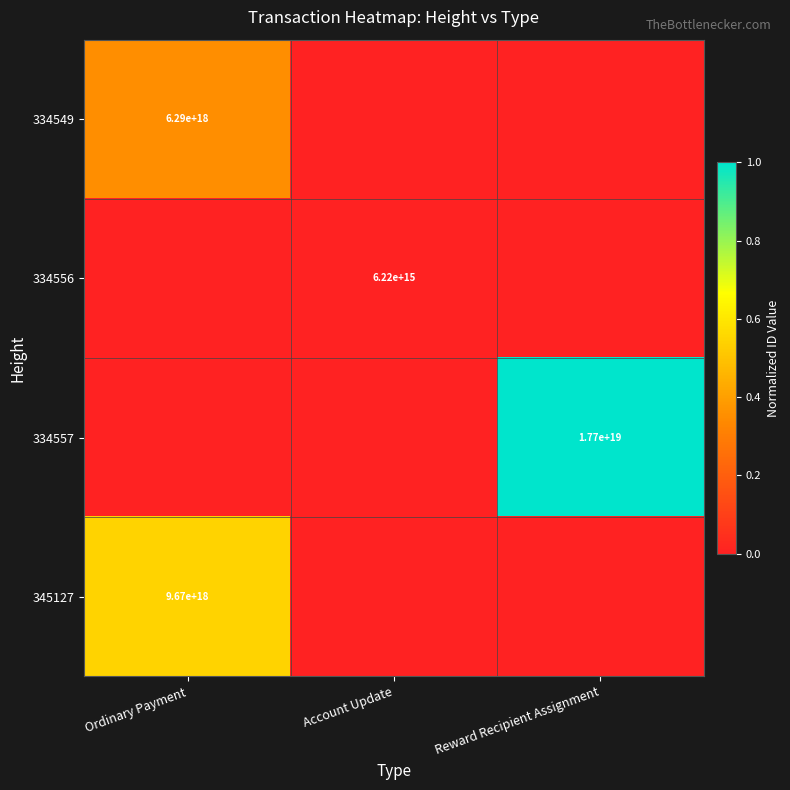

Is it true that 345127 equals 9670000000000000000 at Ordinary Payment?

True